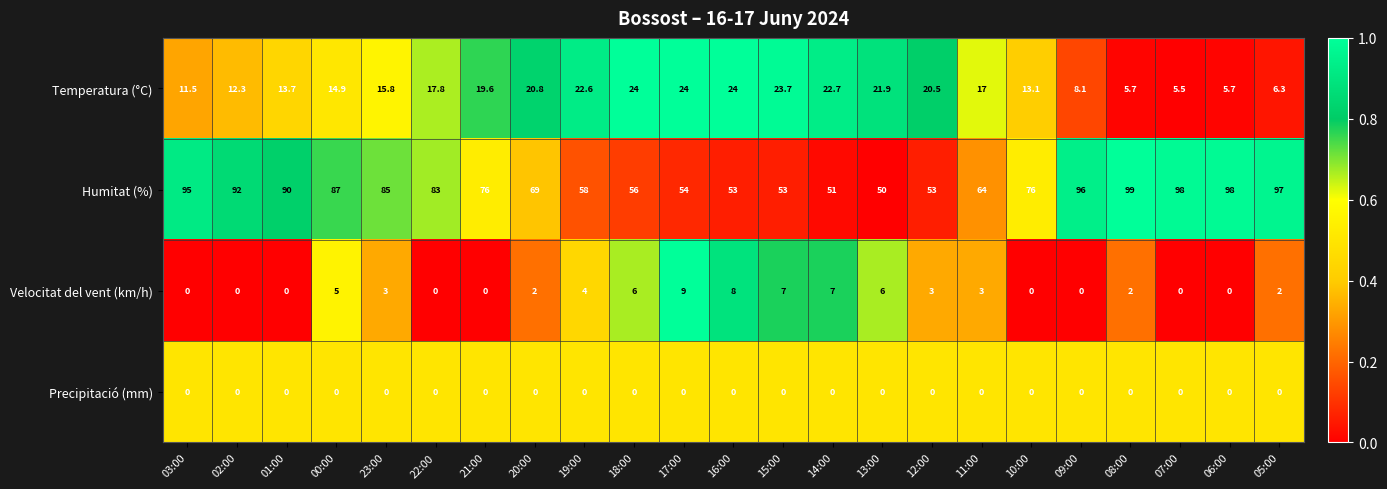

What is the sum of the Humitat (%) values at 15:00 and 17:00?

107.0